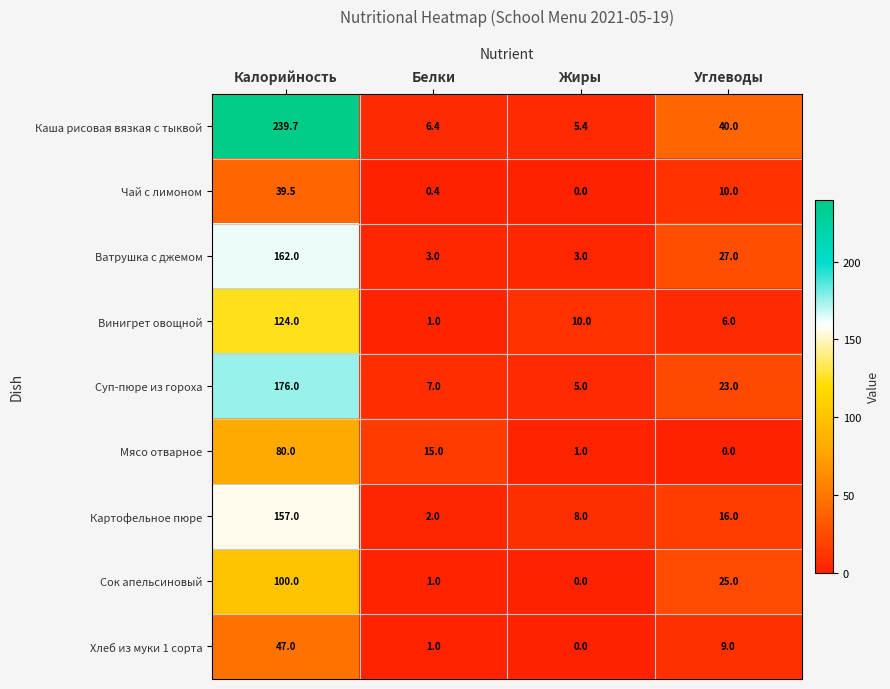

How many categories are shown in the chart?

4